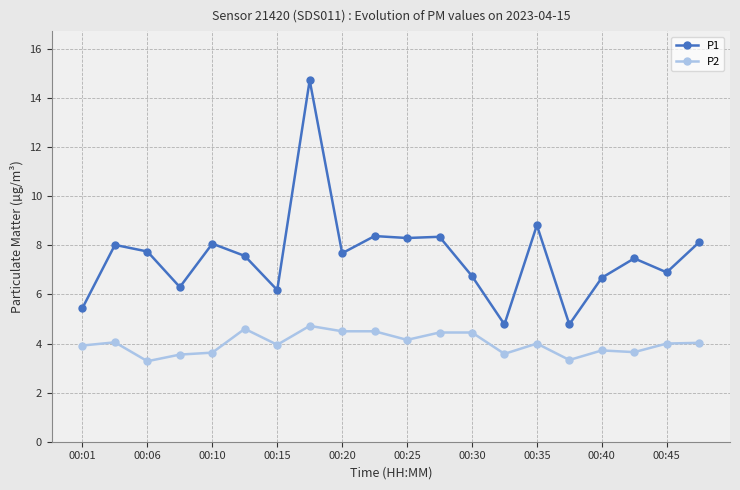

Which series has the largest total across all categories?

P1